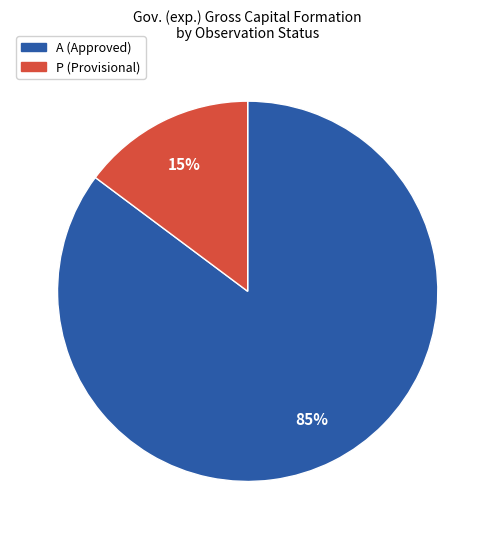

Is there any slice that represents more than half of the pie?

Yes